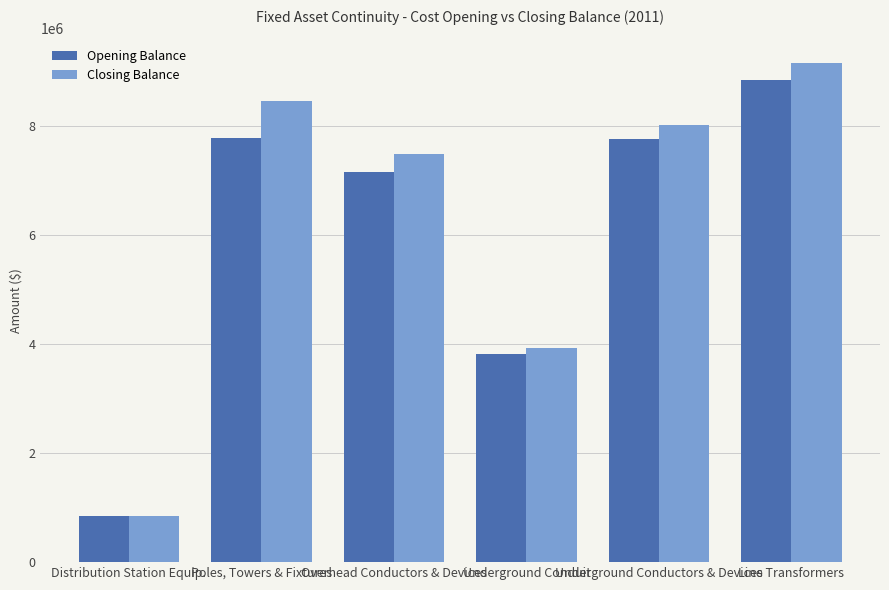

What position from the left is Poles, Towers & Fixtures?

2